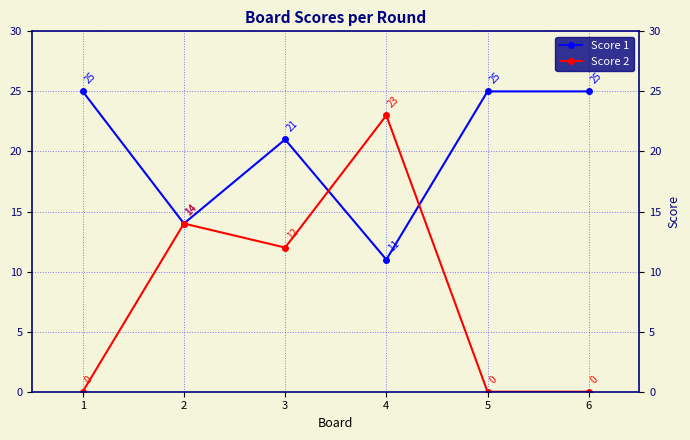

Which series has the largest range (max minus min)?

Score 2